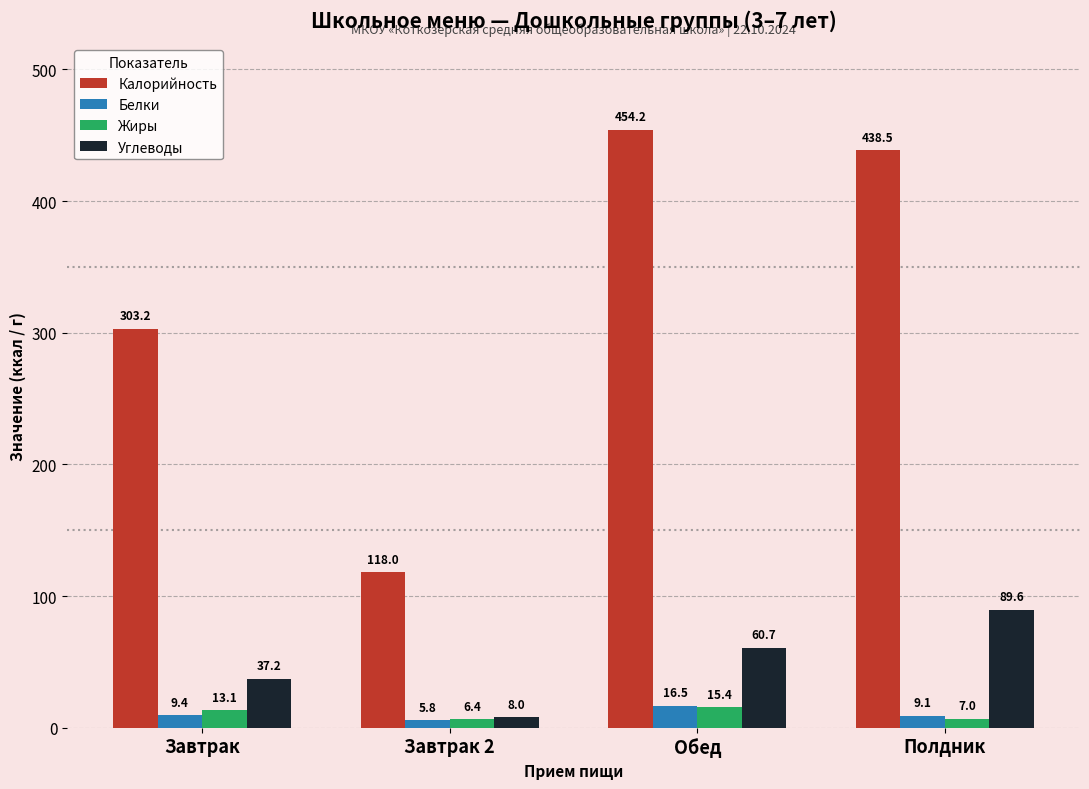

What is the difference between the highest and lowest values at Полдник?

431.5